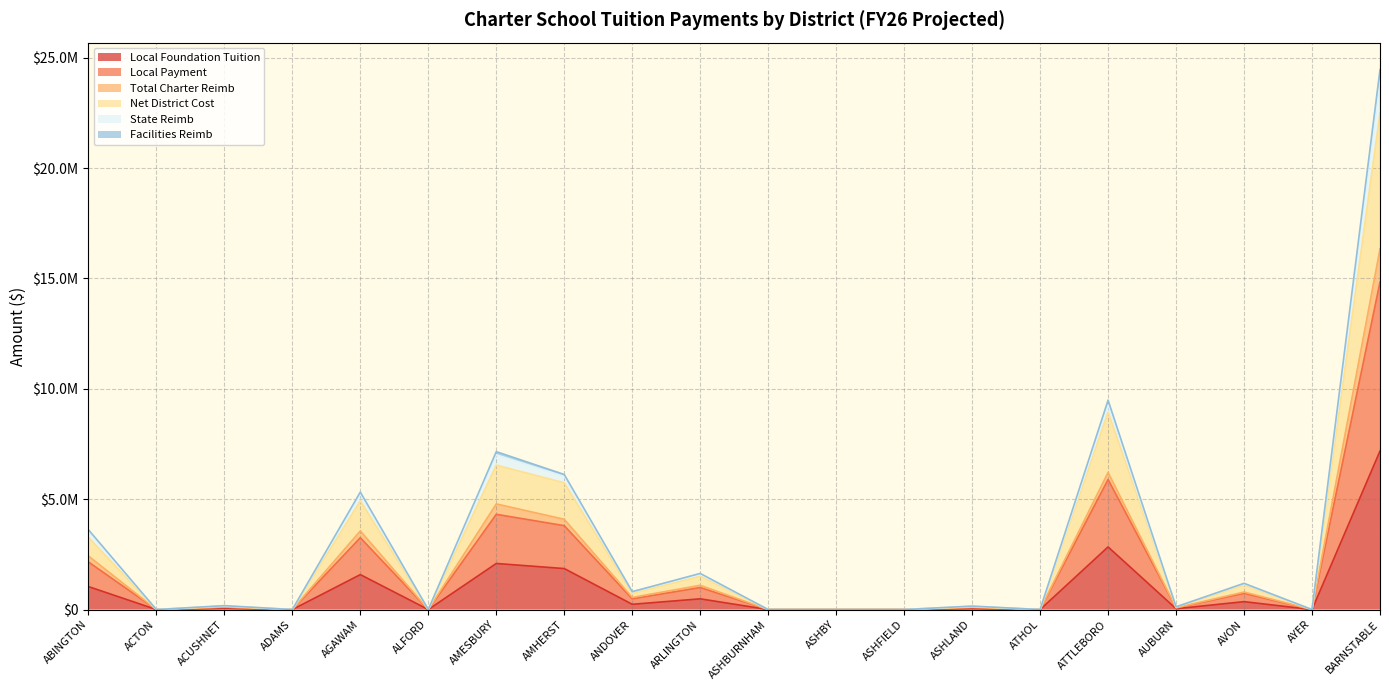

What is the value of the Total Charter Reimb point at the 3rd from the left?

118734.8